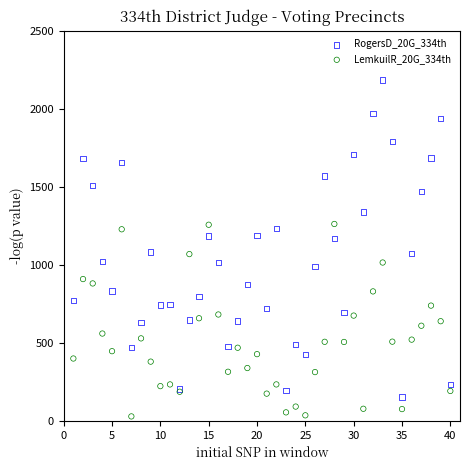

Which series has the widest spread of Y values?

RogersD_20G_334th